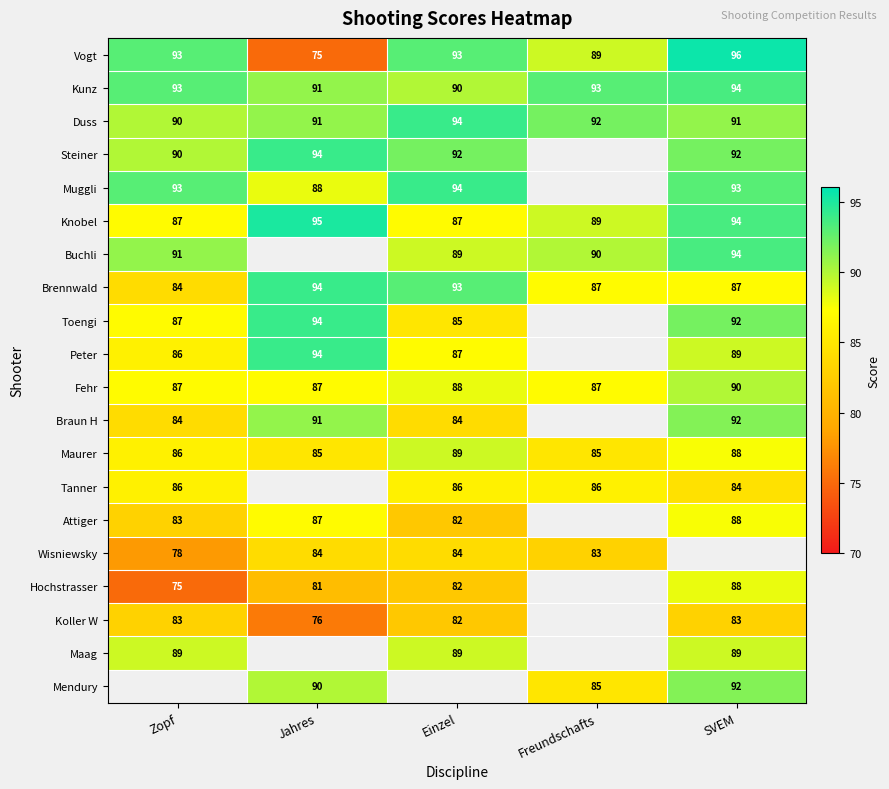

At which category does the chart reach its minimum across all series?

Jahres